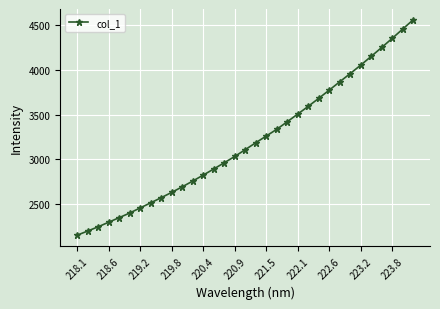

What is the value of the 22nd point from the left?

3507.3